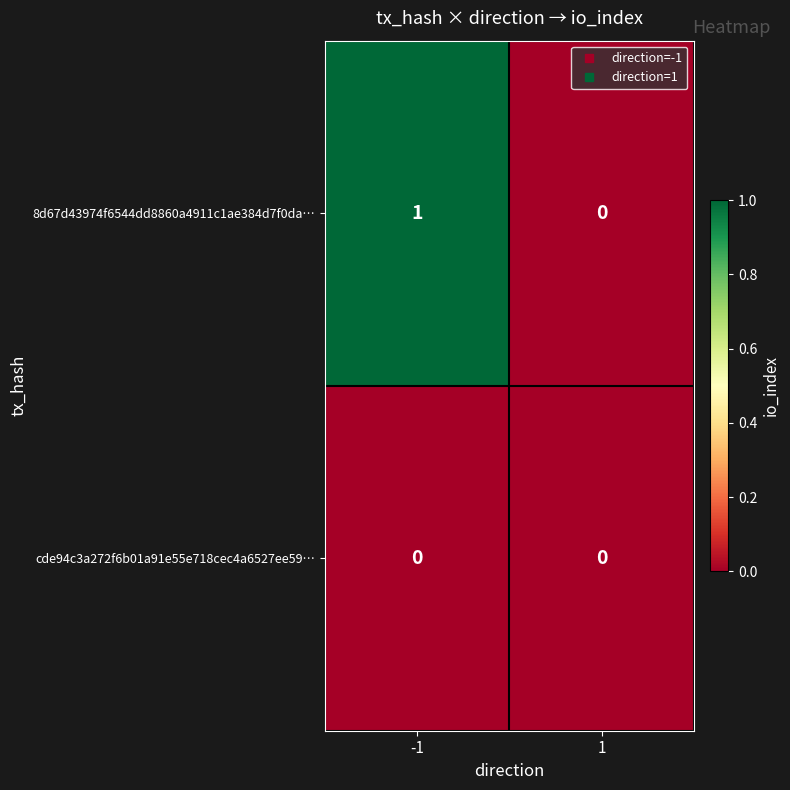

True or false: 8d67d43974f6544dd8860a4911c1ae384d7f0da… has a value of -1 at 1.

False